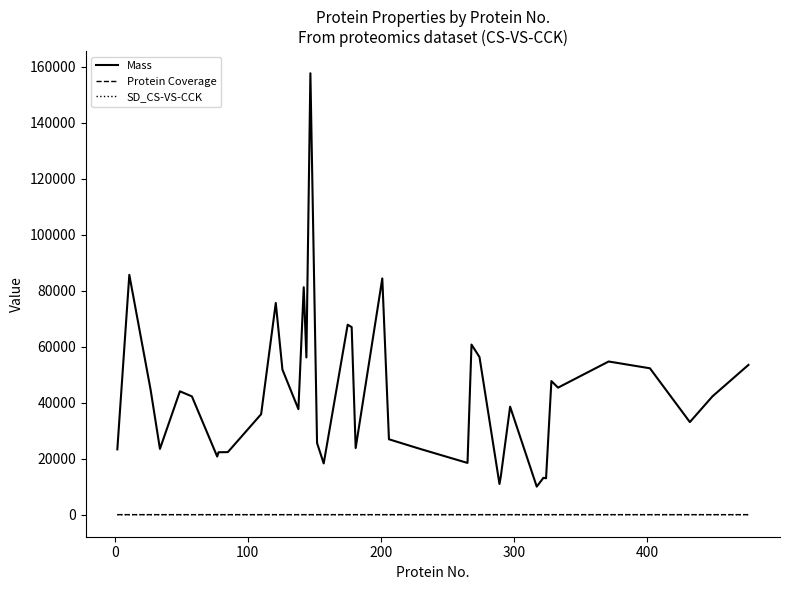

What are all the series names shown in the legend?

Mass, Protein Coverage, SD_CS-VS-CCK